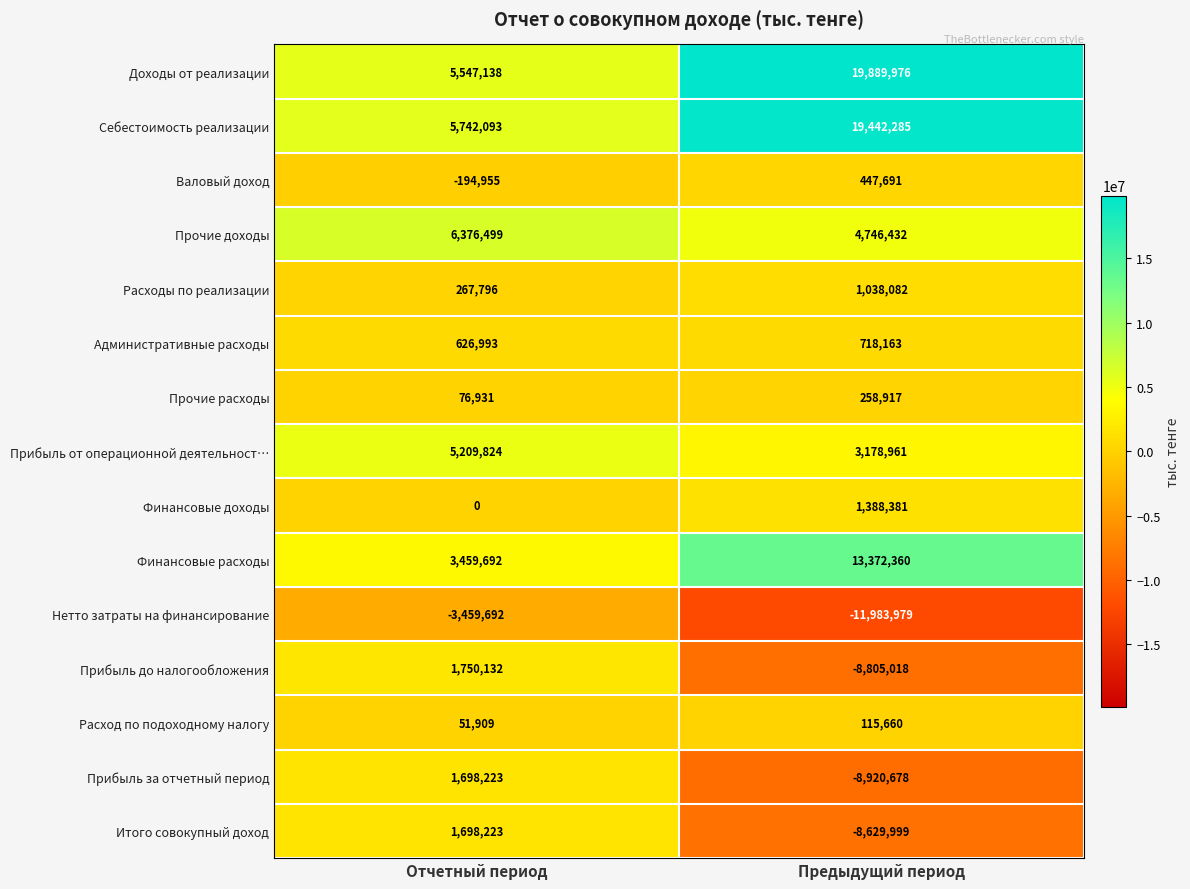

What is the difference between the maximum and minimum values in the Прочие доходы series?

1630067